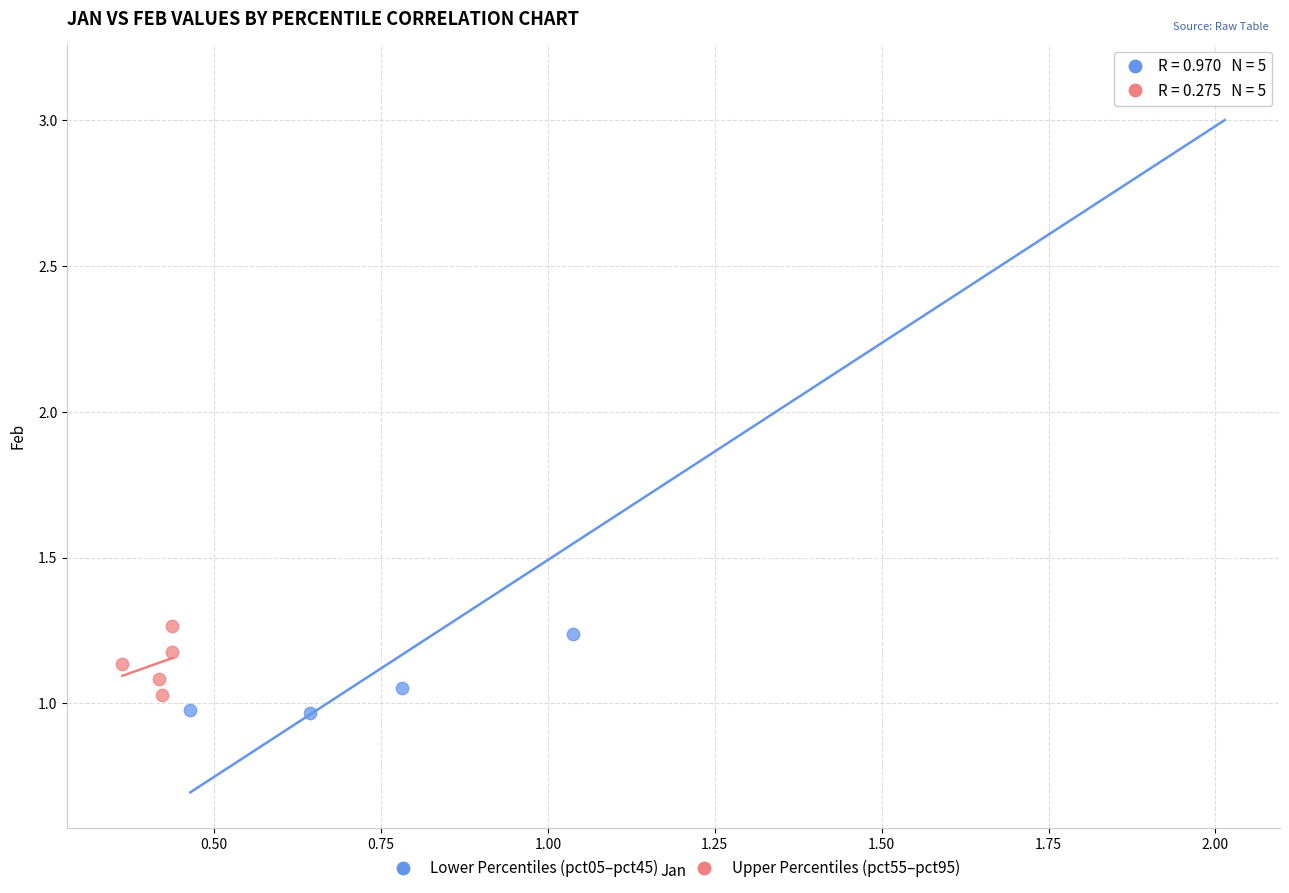

Which series has the largest Y range (max minus min)?

Lower Percentiles (pct05–pct45)